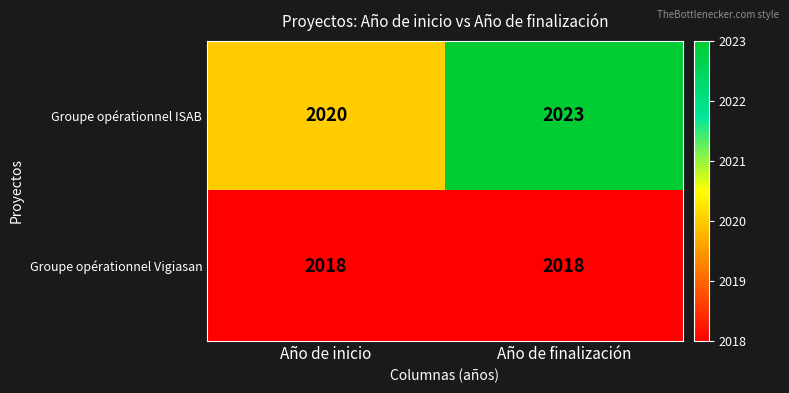

List the series in order of their peak value, highest first.

Groupe opérationnel ISAB, Groupe opérationnel Vigiasan